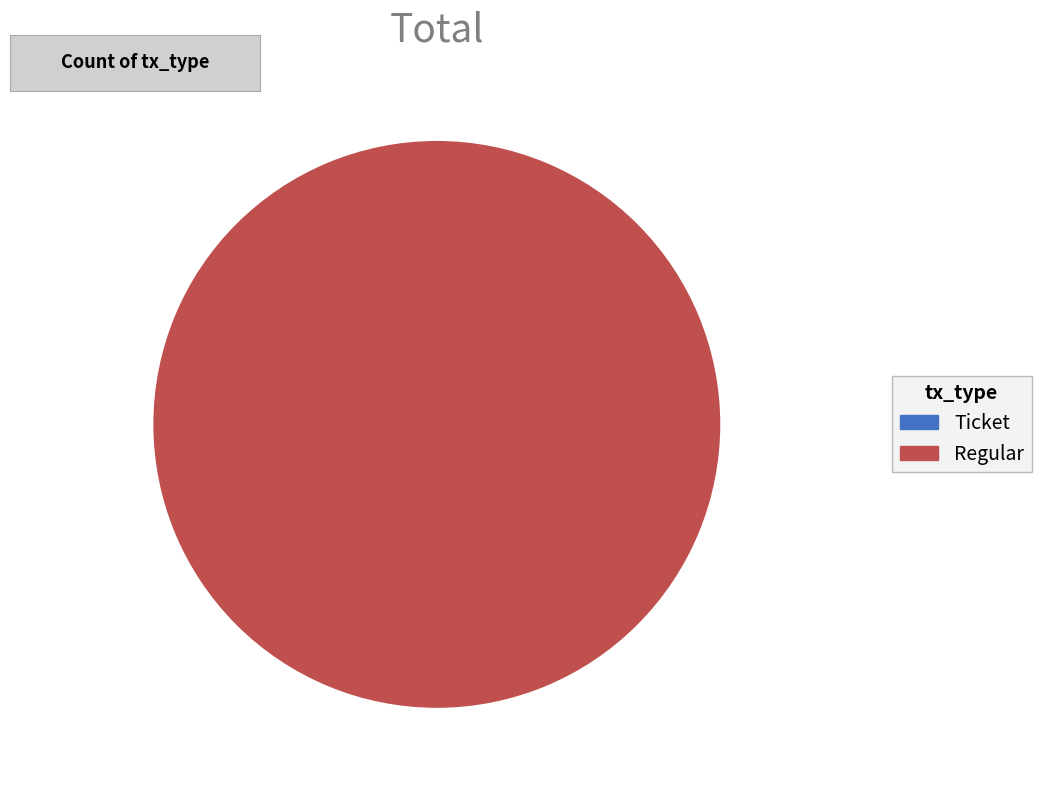

True or false: Regular accounts for 100% of the total.

True